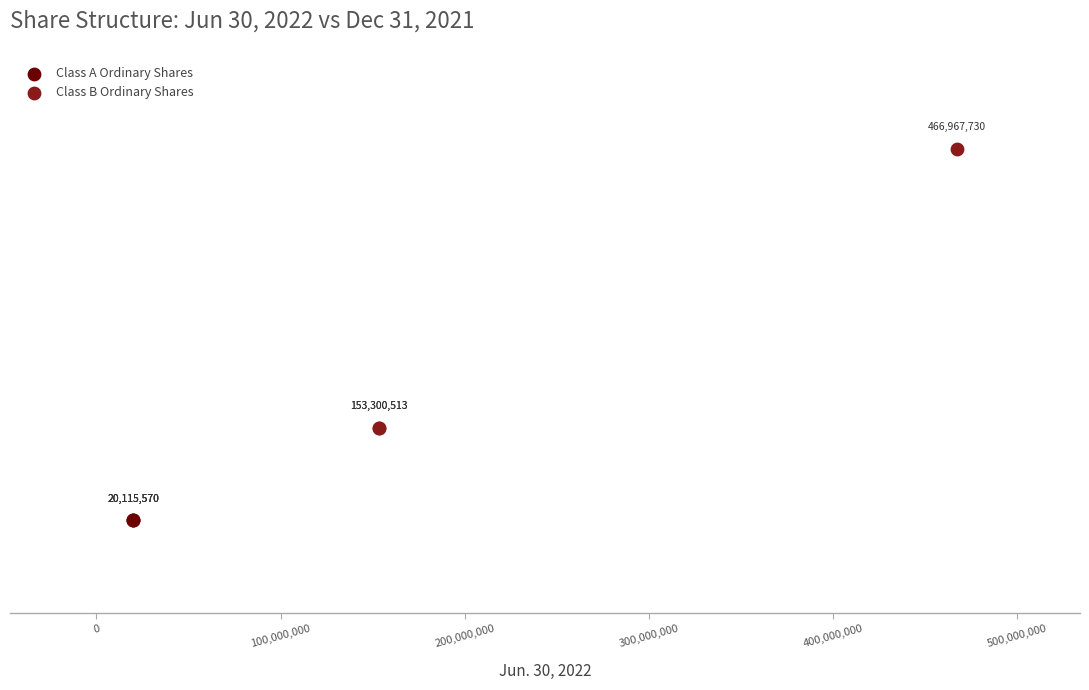

What are all the series names shown in the legend?

Class A Ordinary Shares, Class B Ordinary Shares